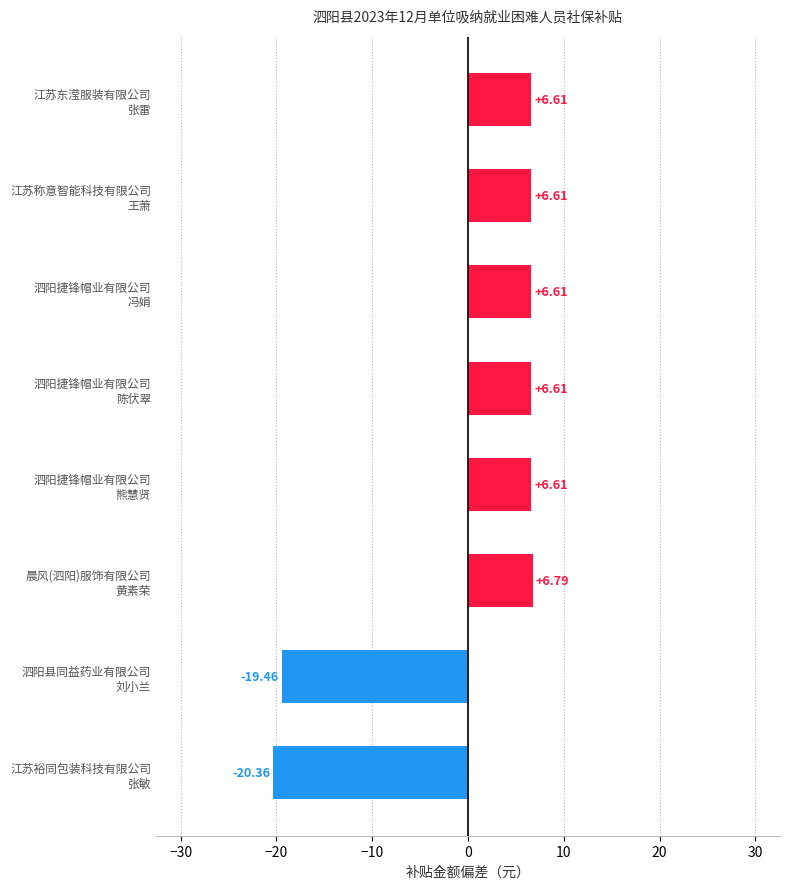

What is the difference between the second highest and minimum values?

27.0